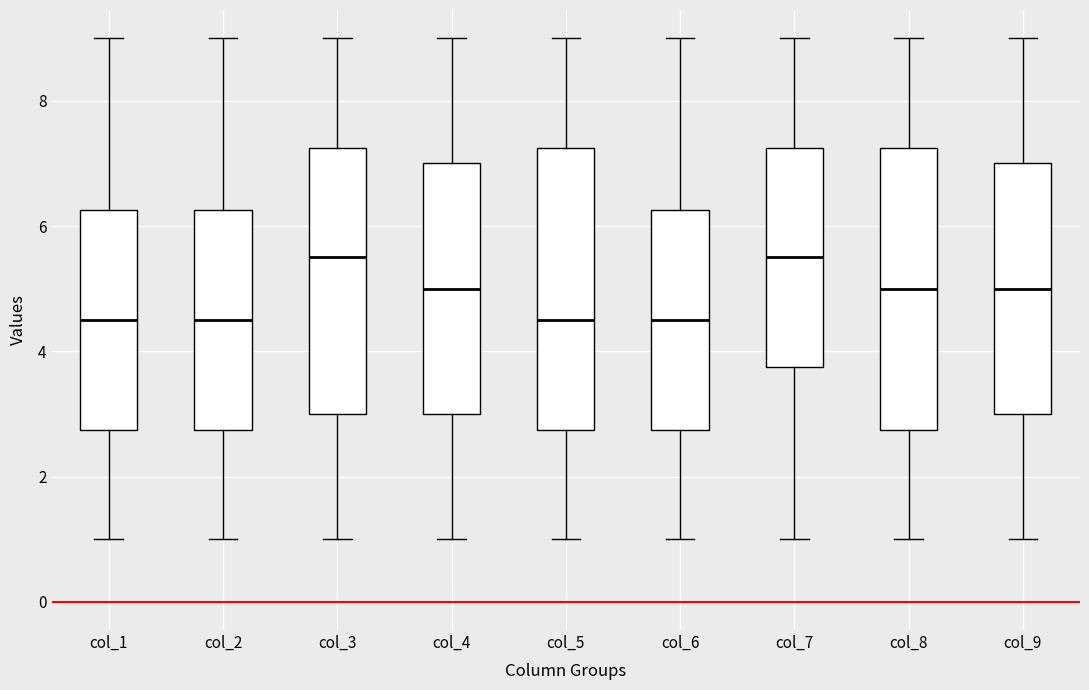

Reading left to right, transcribe this box plot: for each box, give where its median line is, the range the box spans, and where its two whiskers end, as read against the y-axis. The values are not printed on the chart, so give them approximately, as read against the axis.

col_1: median 4.6, box 2.8 to 6.2, whiskers 1.0 to 9.0
col_2: median 4.6, box 2.8 to 6.2, whiskers 1.0 to 9.0
col_3: median 5.6, box 3.0 to 7.2, whiskers 1.0 to 9.0
col_4: median 5.0, box 3.0 to 7.0, whiskers 1.0 to 9.0
col_5: median 4.6, box 2.8 to 7.2, whiskers 1.0 to 9.0
col_6: median 4.6, box 2.8 to 6.2, whiskers 1.0 to 9.0
col_7: median 5.6, box 3.8 to 7.2, whiskers 1.0 to 9.0
col_8: median 5.0, box 2.8 to 7.2, whiskers 1.0 to 9.0
col_9: median 5.0, box 3.0 to 7.0, whiskers 1.0 to 9.0